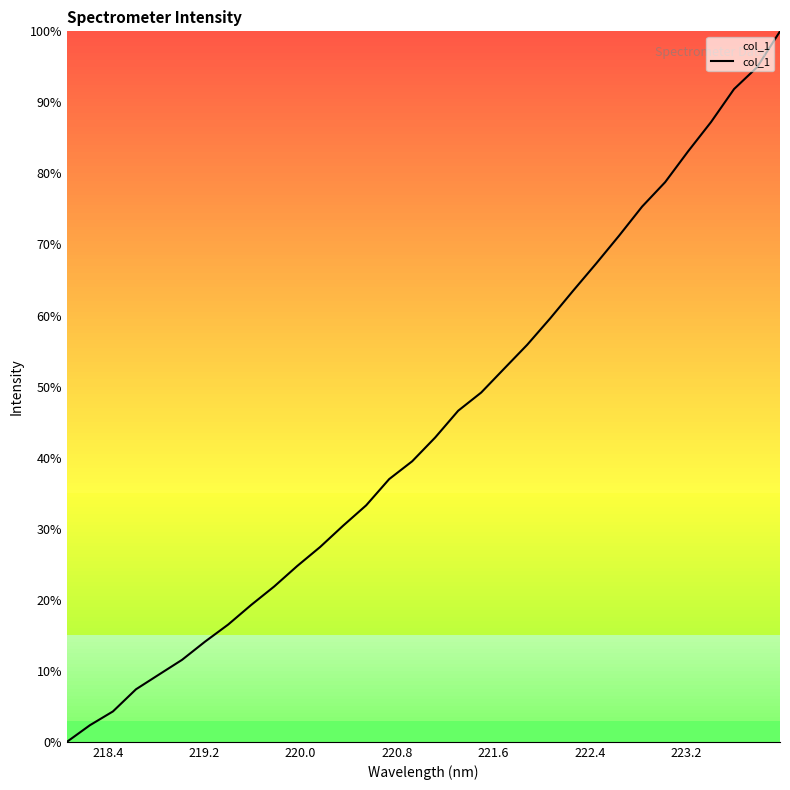

What is the greatest value displayed?

100.0